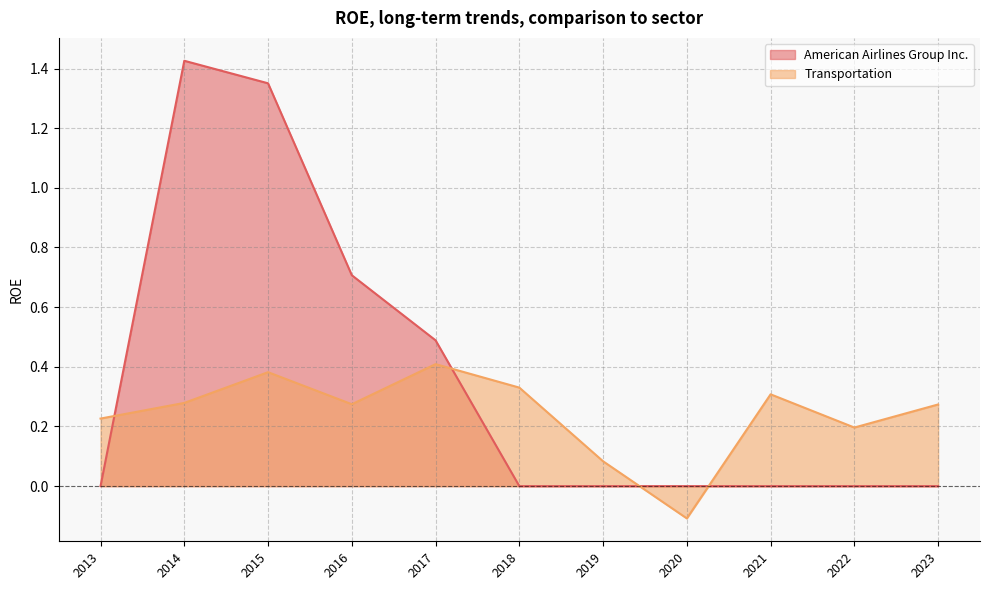

Is it true that American Airlines Group Inc. equals 0.9 at 2023?

False